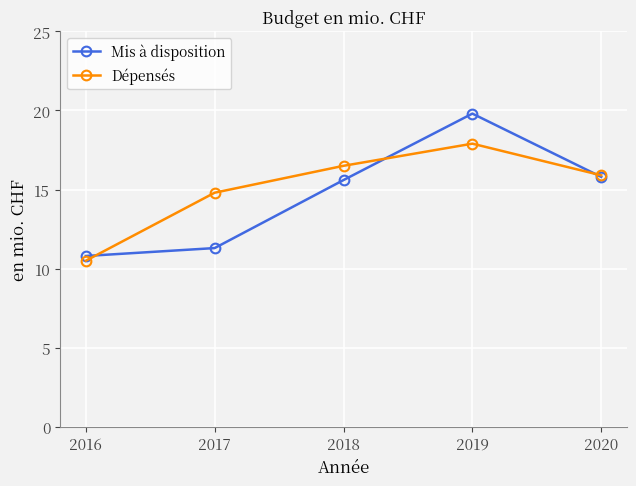

Does the chart display data point markers on the line(s)?

Yes